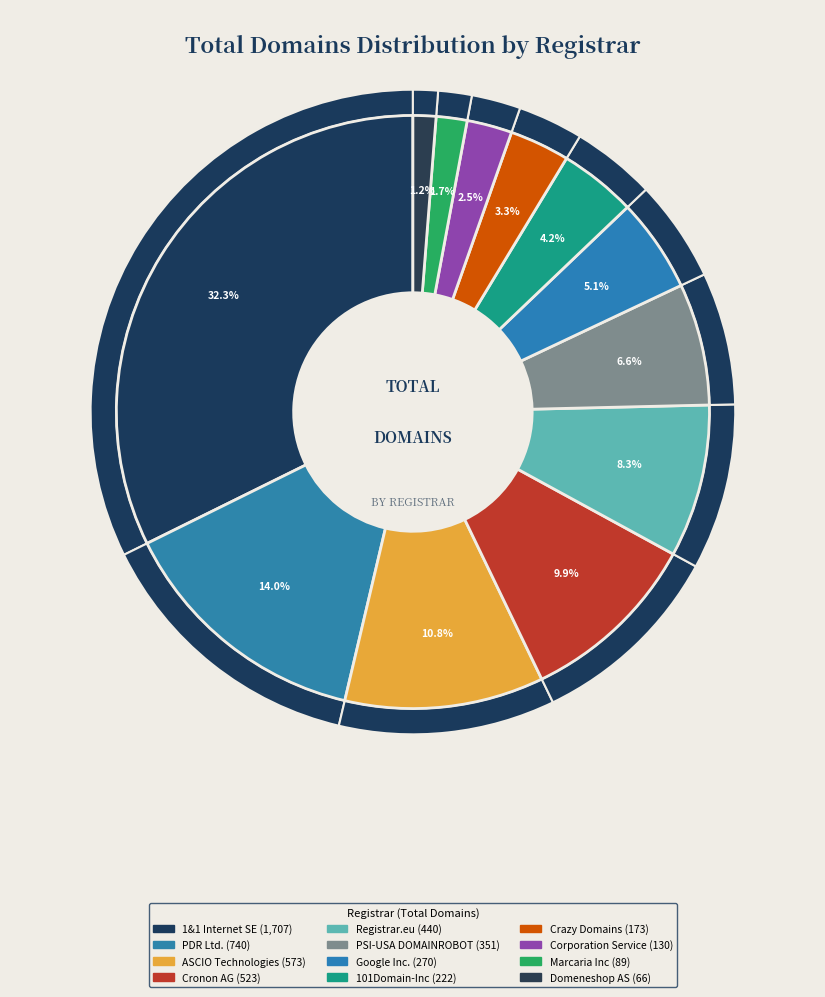

The PDR Ltd. slice represents 24% of the pie. True or false?

False